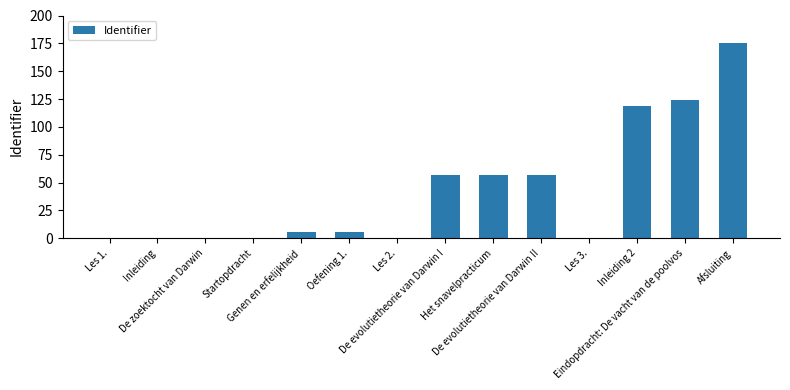

What is the maximum value shown in the chart?

175.0